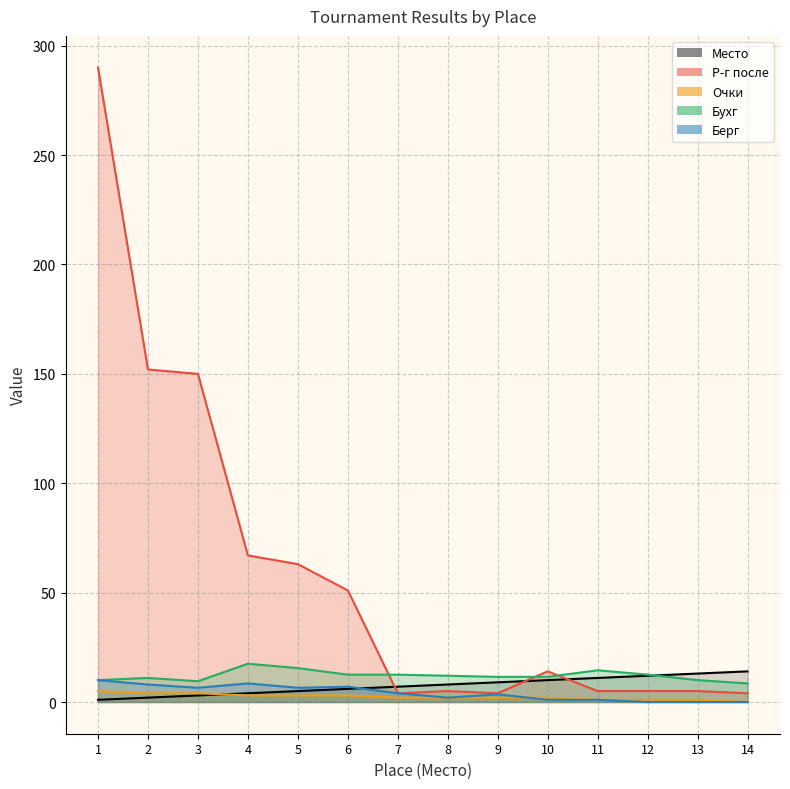

What is the difference between the maximum and minimum values in the Берг series?

10.0